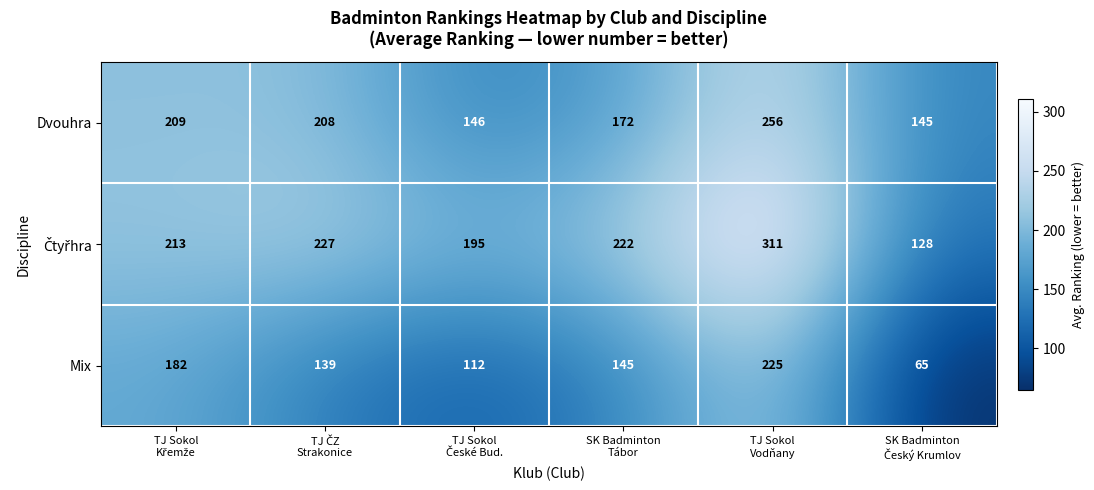

What is the smallest value displayed?

65